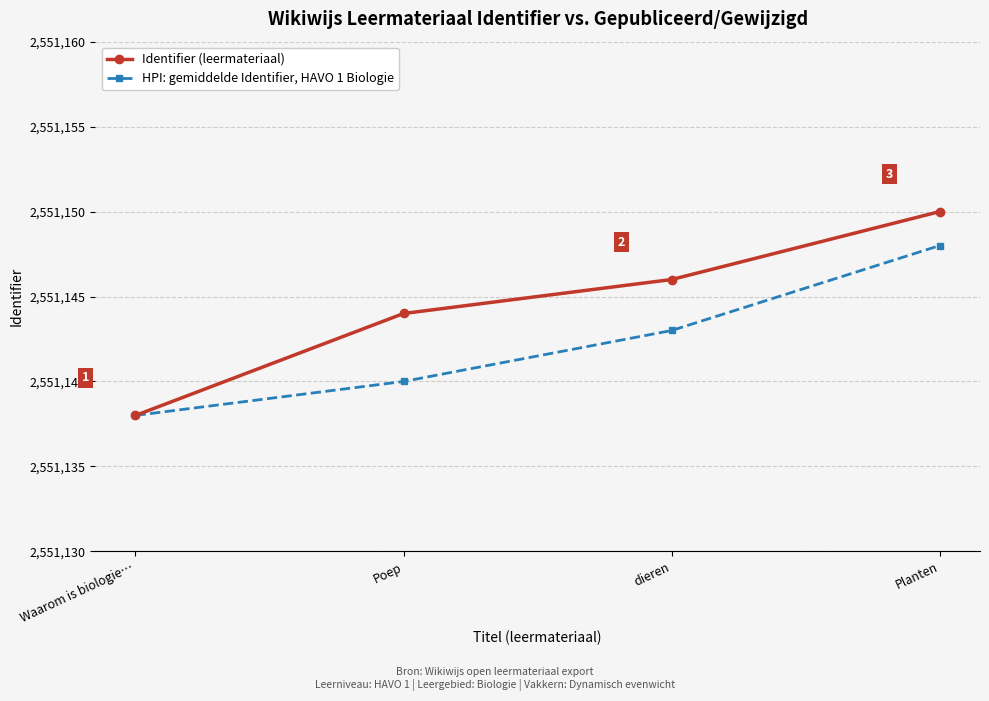

Which category has the lowest value in the HPI: gemiddelde Identifier, HAVO 1 Biologie series?

Waarom is biologie…